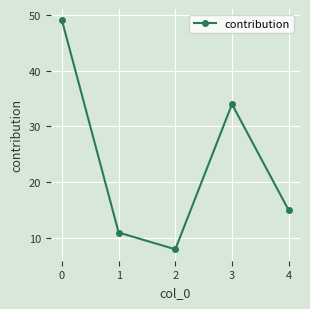

Which label corresponds to the smallest value in the chart?

2